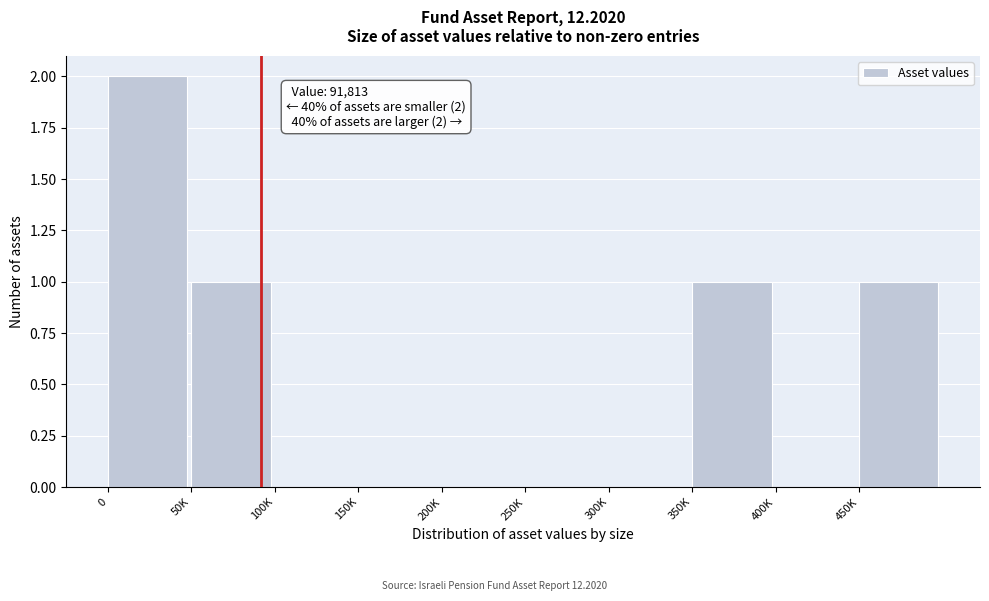

Reading left to right, list all the values displayed in this chart.

0=2	50K=1	100K=0	150K=0	200K=0	250K=0	300K=0	350K=1	400K=0	450K=1